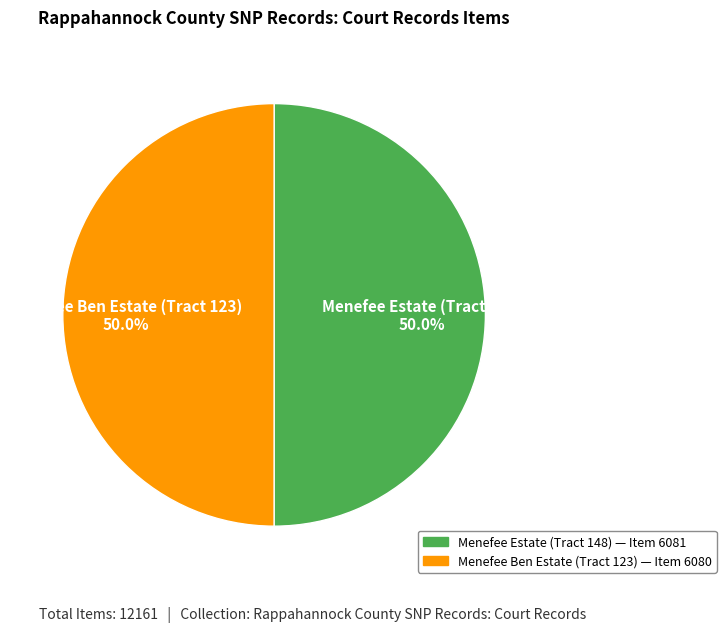

How many slices are in this pie chart?

2